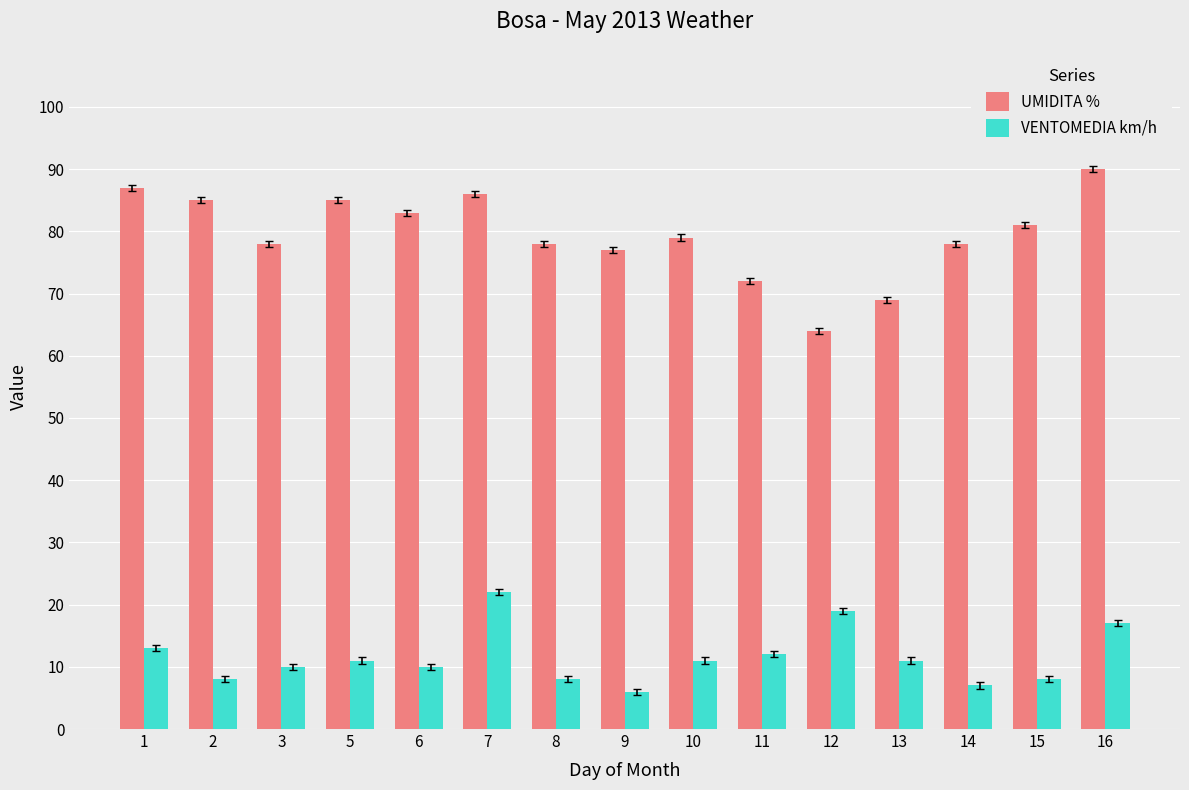

Read the UMIDITA % value at 3, to the nearest 10.

80